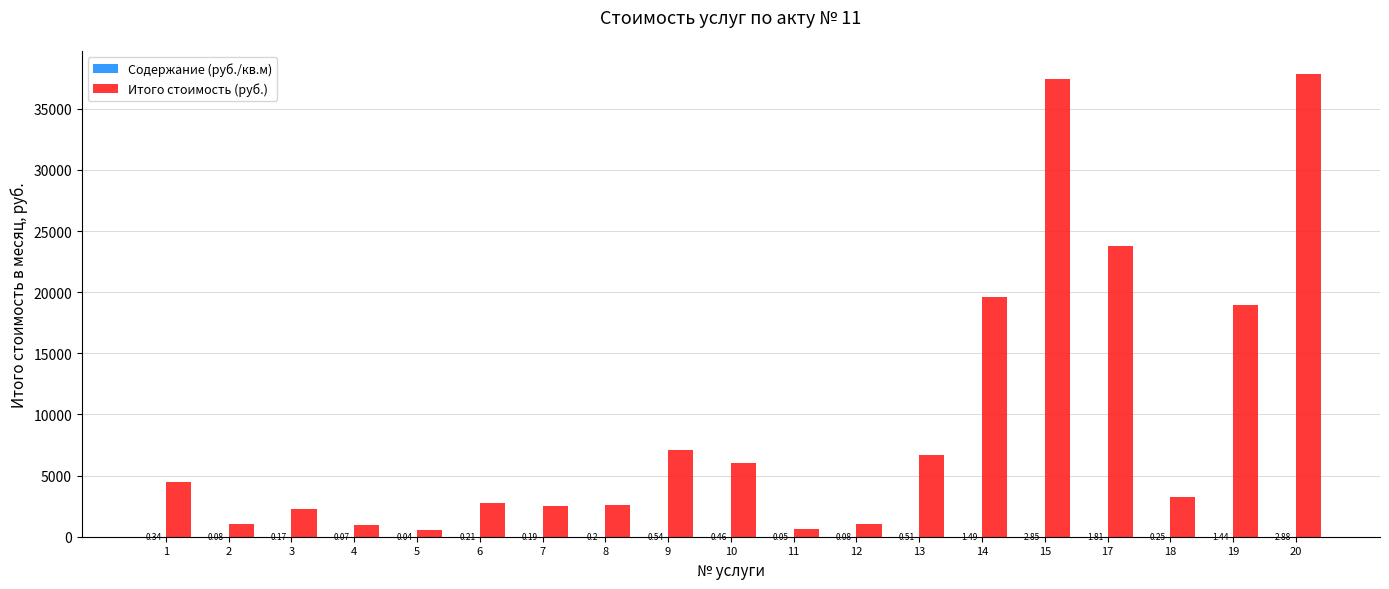

What is the sum of the Итого стоимость (руб.) values at 4 and 1?

5389.6